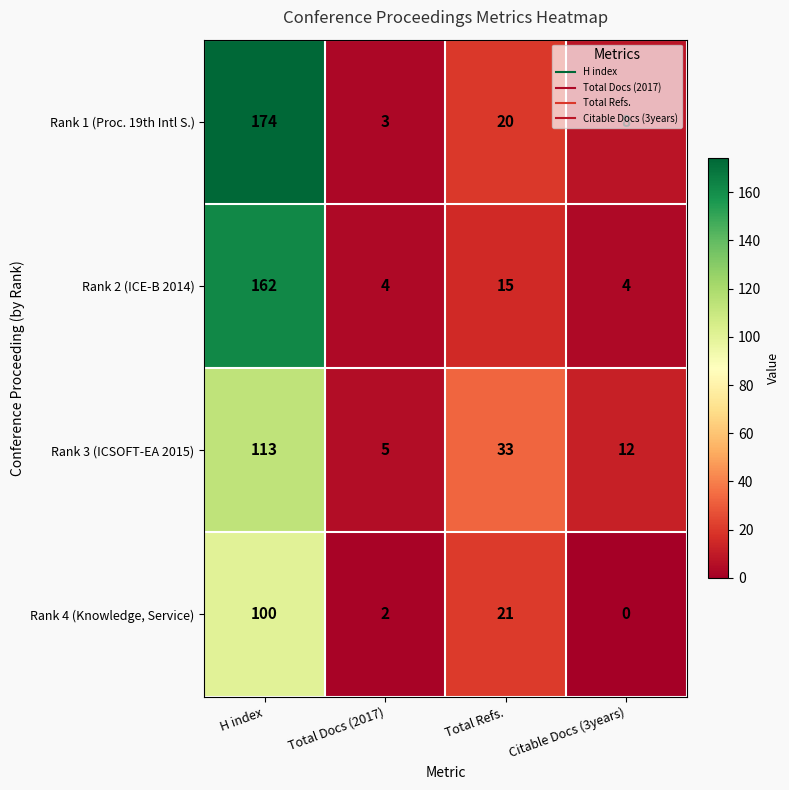

Which series has the widest spread of values?

Rank 1 (Proc. 19th Intl S.)